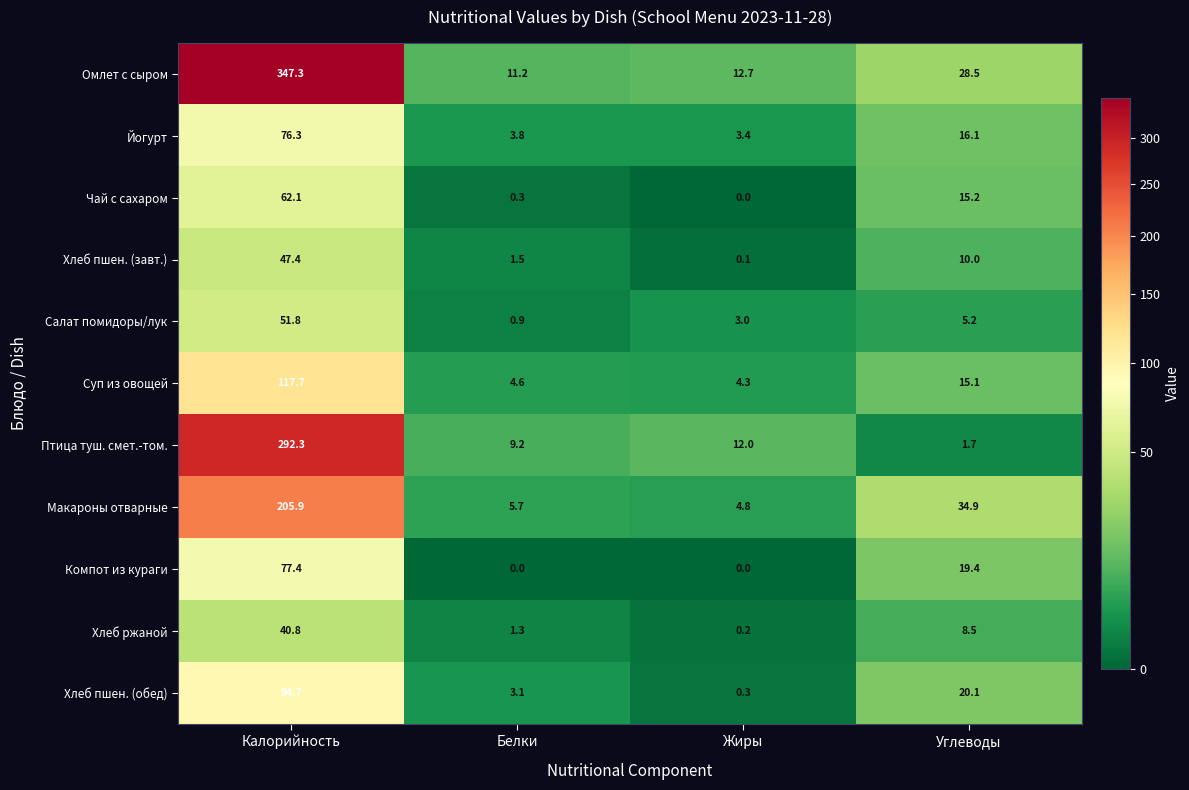

Which series has the largest total across all categories?

Омлет с сыром